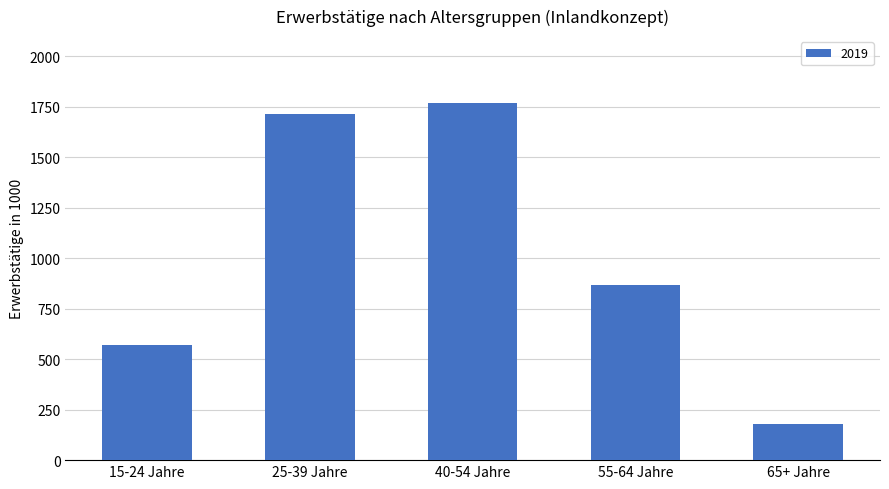

What is the change in value from 15-24 Jahre to 25-39 Jahre?

+1142.9